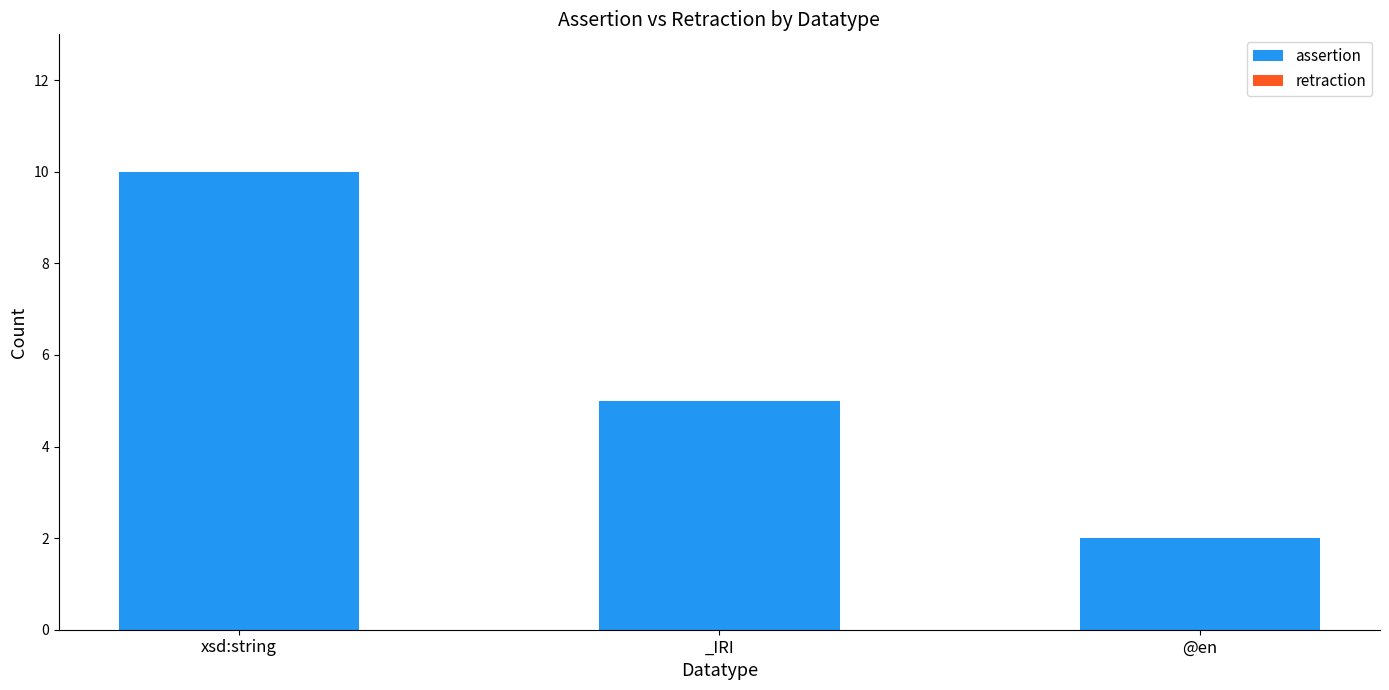

Is it true that the value at xsd:string is 10?

True